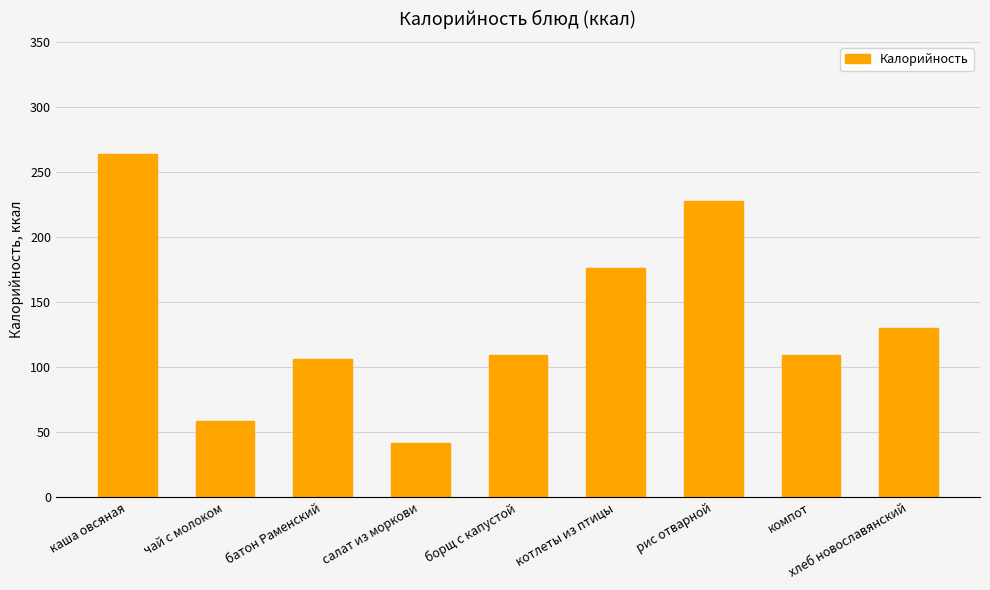

Reading left to right, transcribe all the data shown in this chart.

каша овсяная=264.2	чай с молоком=59.0	батон Раменский=106.0	салат из моркови=42.0	борщ с капустой=109.0	котлеты из птицы=176.6	рис отварной=228.0	компот=109.0	хлеб новославянский=130.0